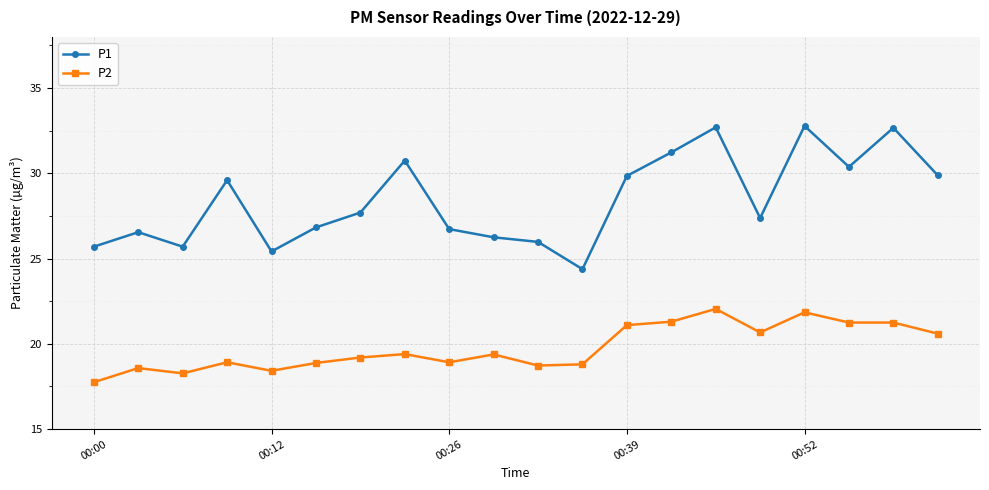

Which series has the largest total across all categories?

P1